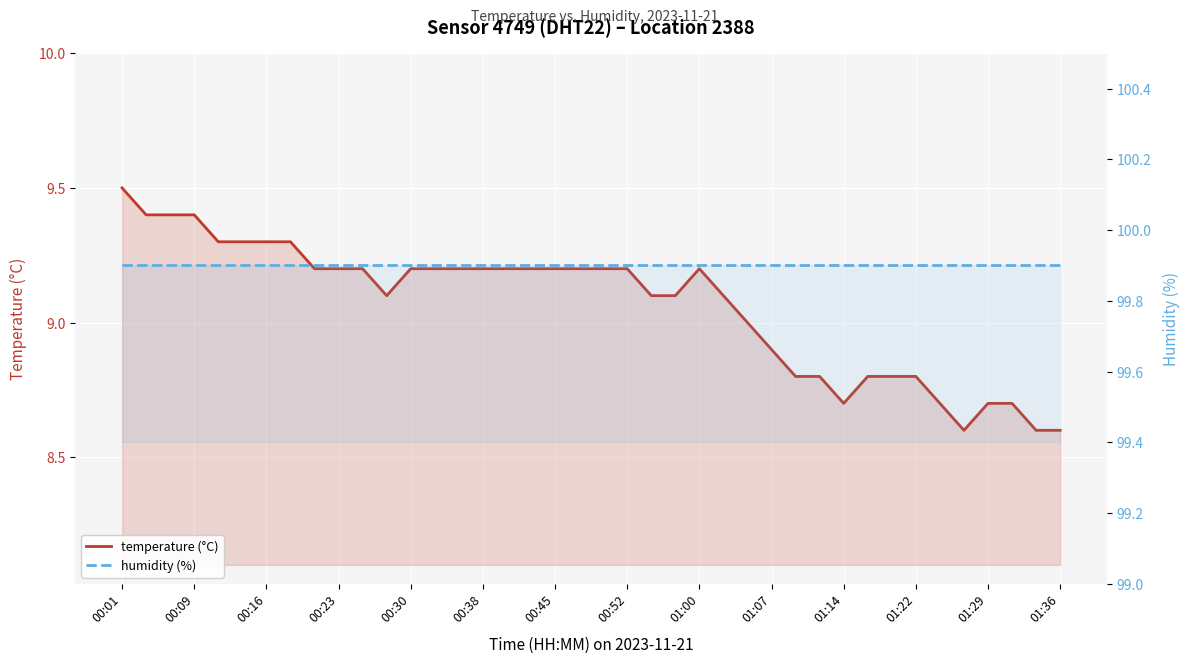

Which series changed the most between 25 and 36?

temperature (°C)